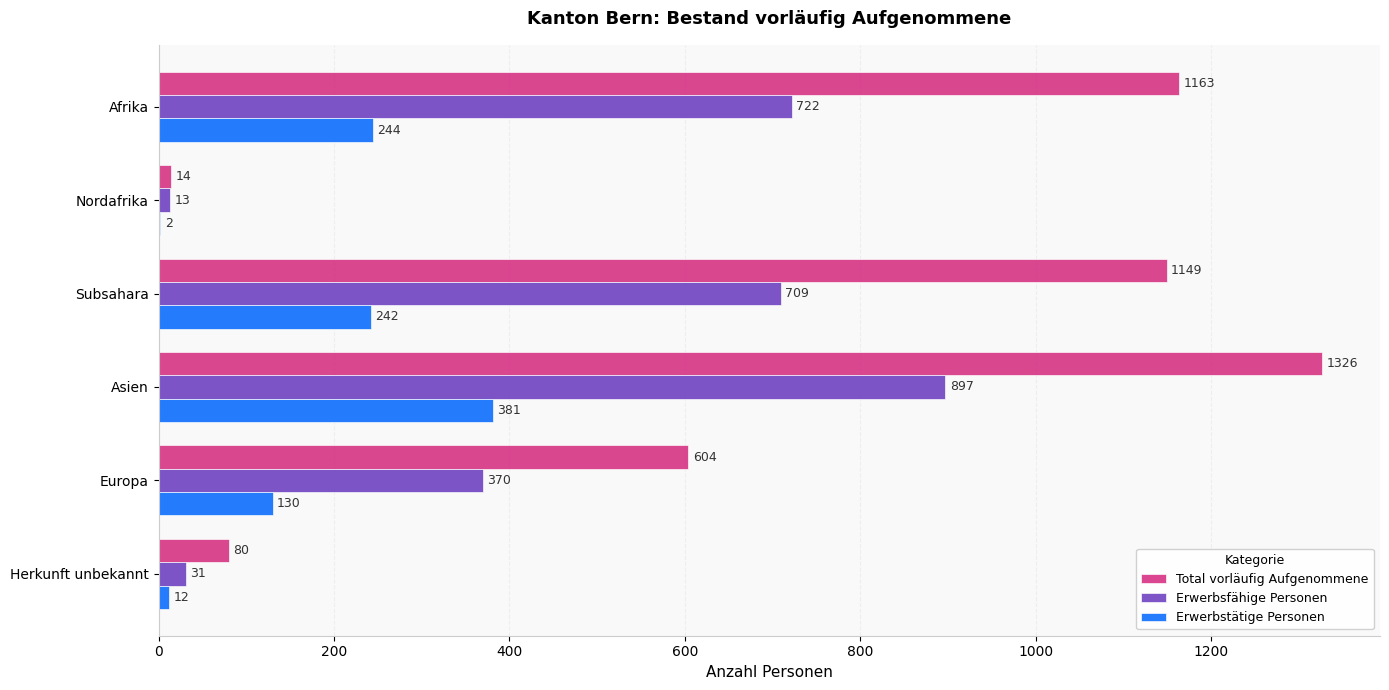

At which category is the sum across all series the highest?

Asien